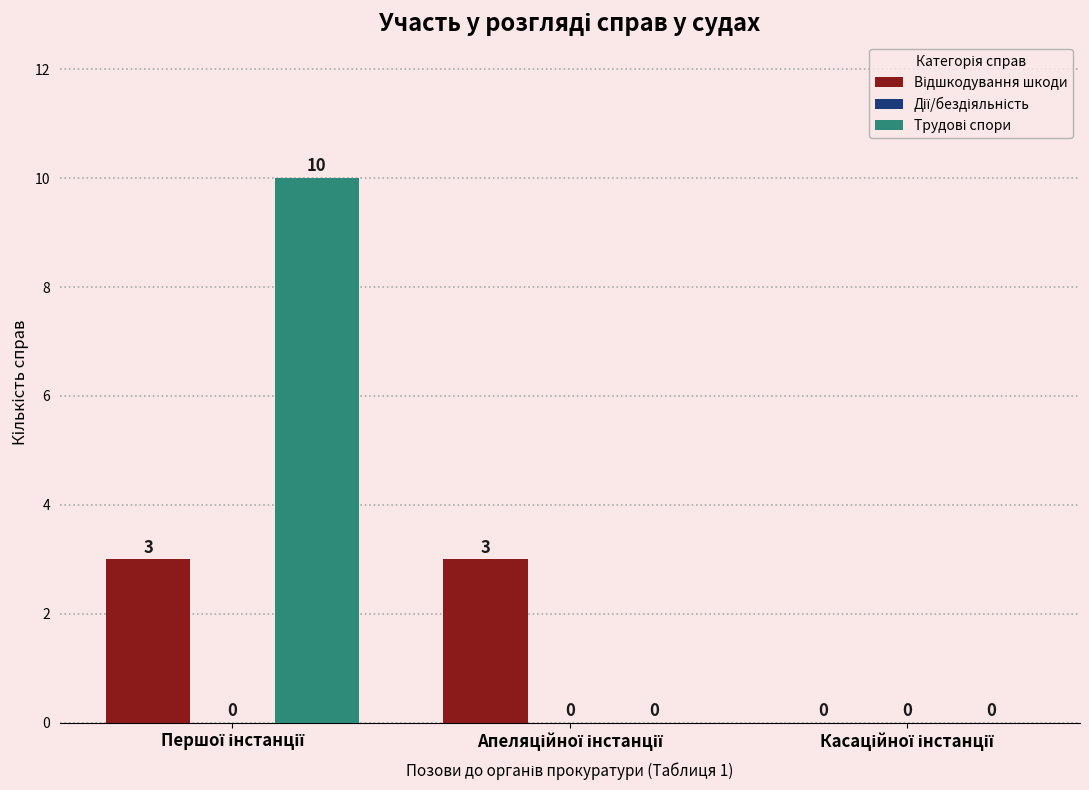

What is the maximum value shown in the chart?

10